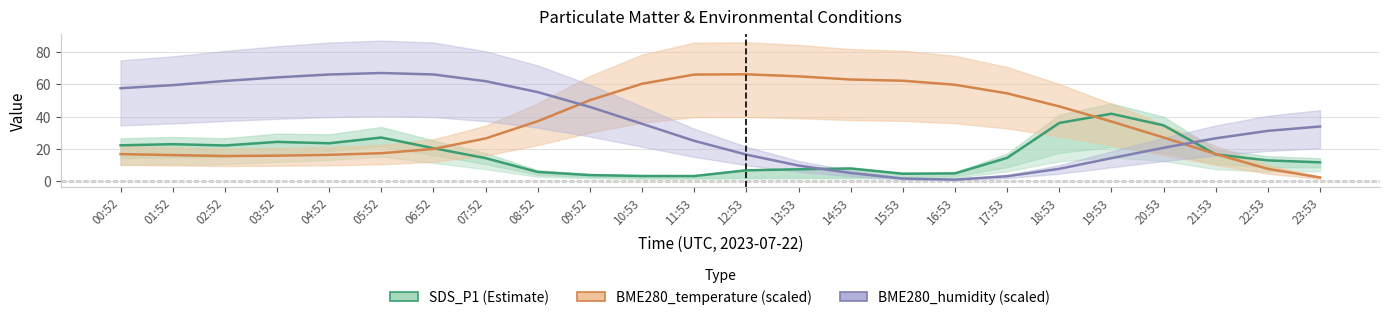

What are all the series names shown in the legend?

SDS_P1 (Estimate), BME280_temperature, BME280_humidity